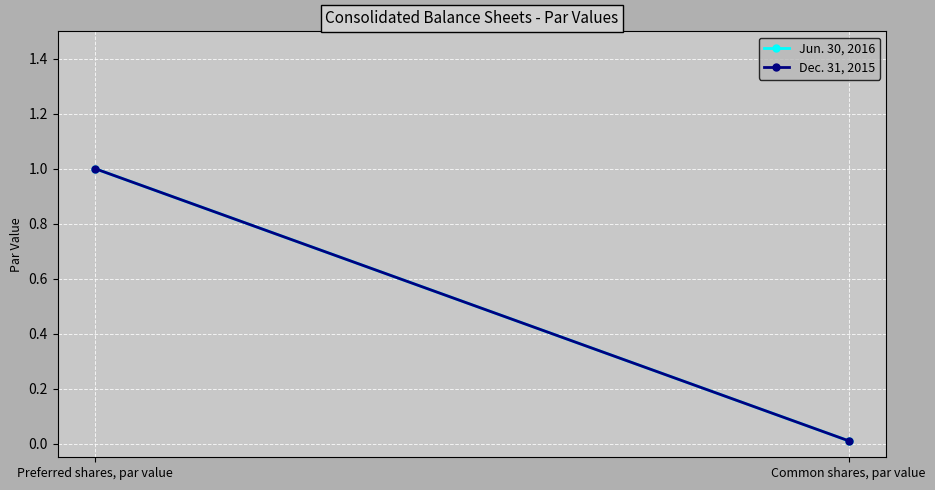

How many lines are shown in the chart?

2